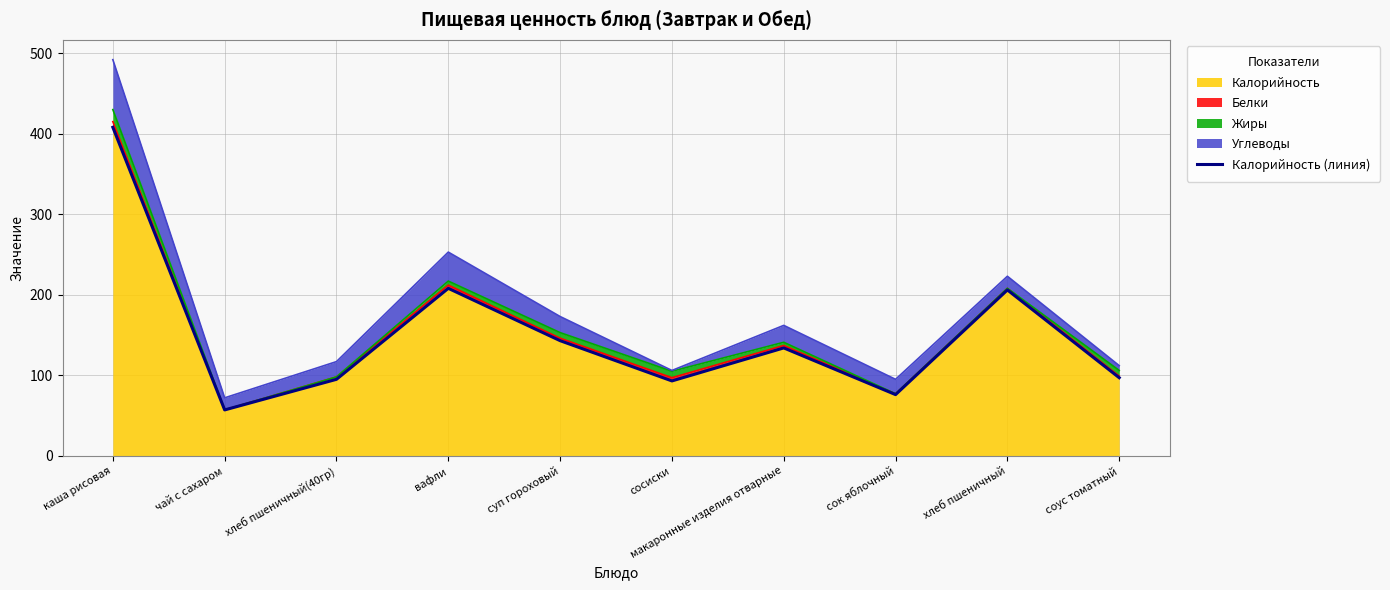

What is the sum of the values at суп гороховый and каша рисовая?

551